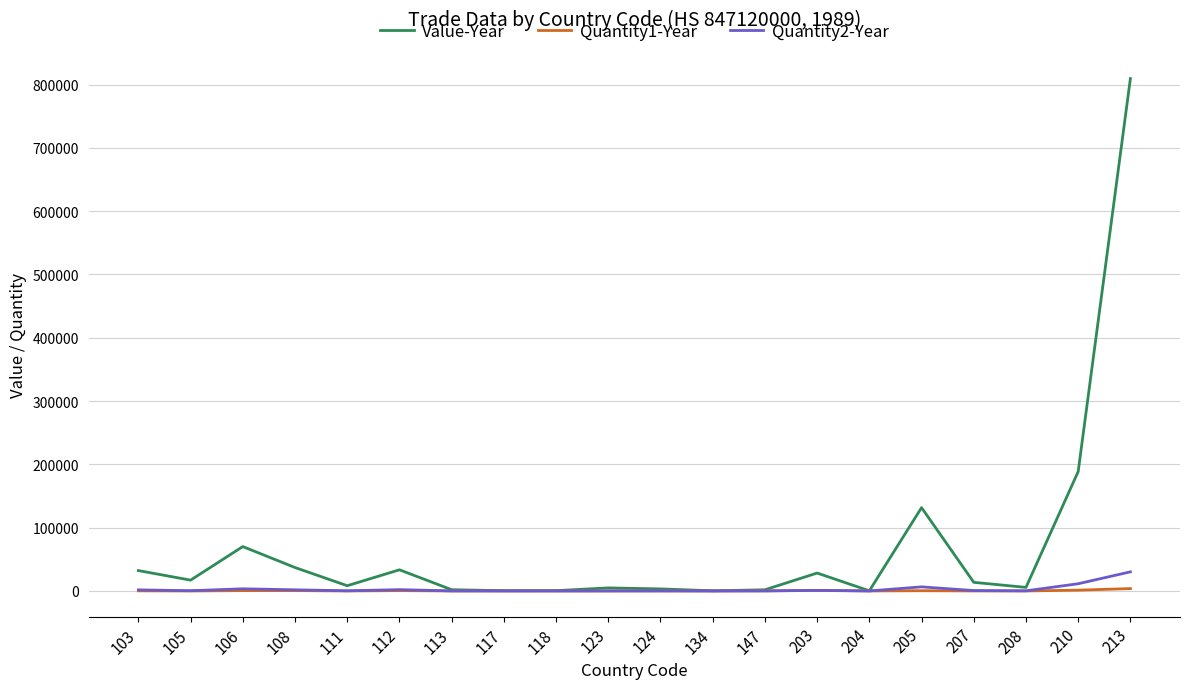

How many values in the Quantity1-Year series are below 27?

10